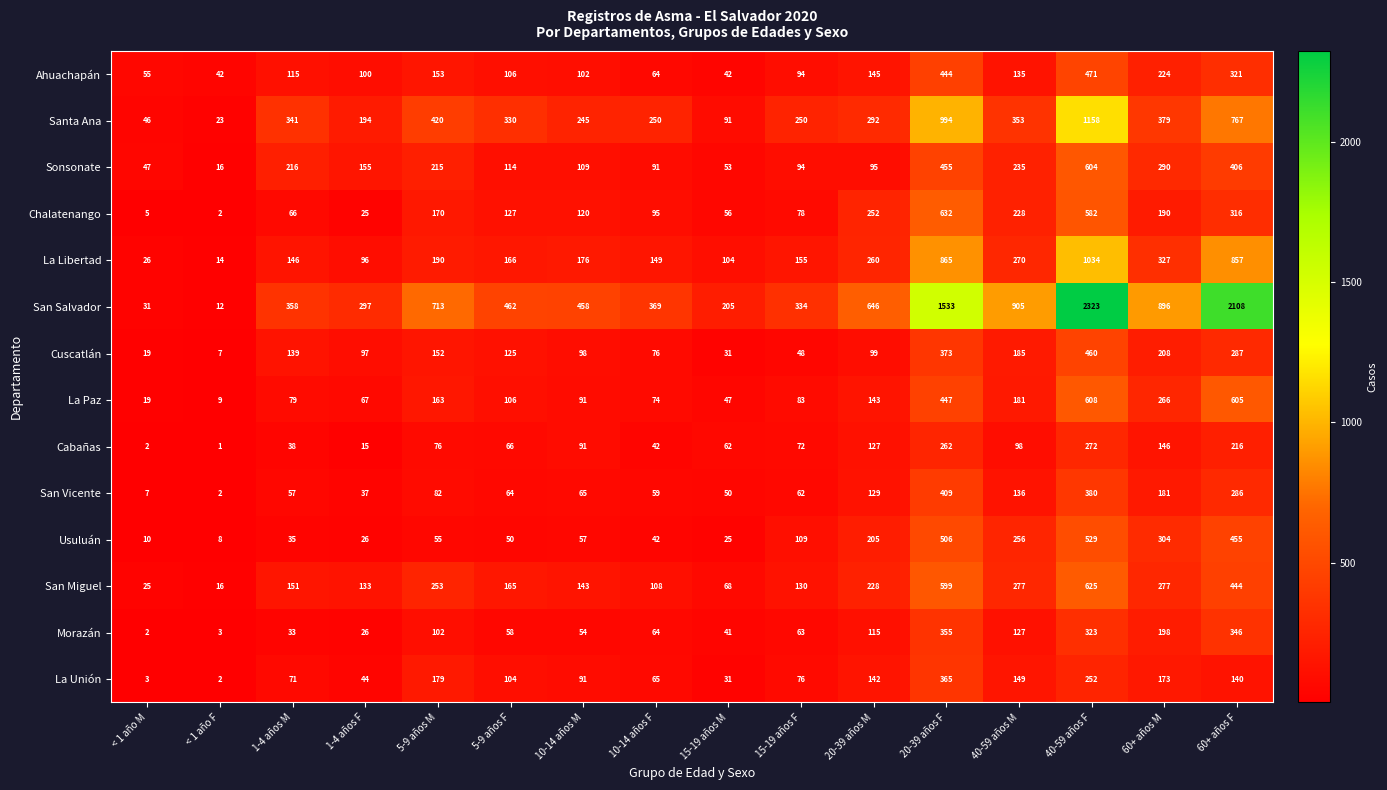

At which category is the sum across all series the highest?

40-59 años F